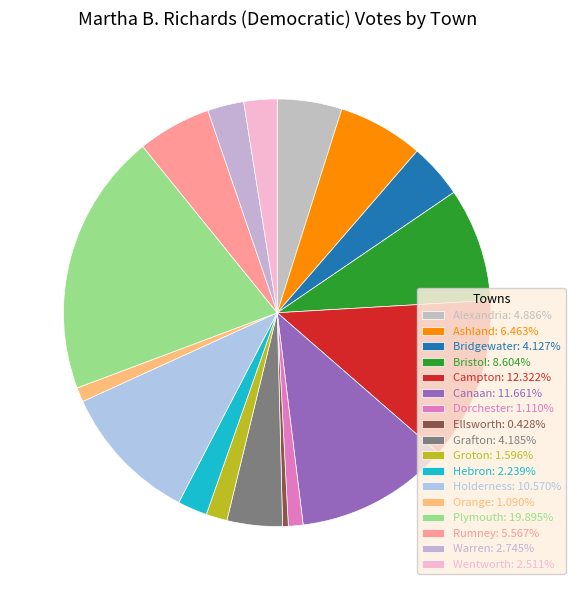

Is there any slice that represents more than half of the pie?

No